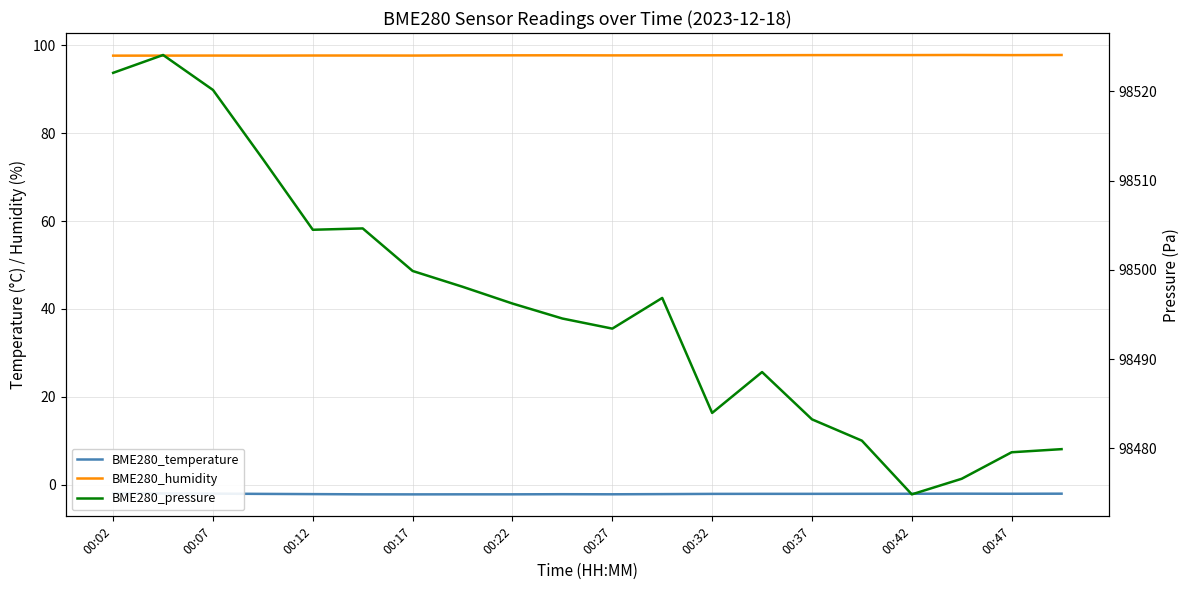

Reading left to right, transcribe all the data shown in this chart.

BME280_temperature: -1.9	-2.0	-2.0	-2.1	-2.1	-2.2	-2.2	-2.2	-2.2	-2.2	-2.2	-2.1	-2.1	-2.1	-2.1	-2.1	-2.1	-2.0	-2.1	-2.0
BME280_humidity: 97.7	97.7	97.7	97.7	97.7	97.7	97.7	97.7	97.7	97.7	97.7	97.7	97.7	97.8	97.8	97.8	97.8	97.8	97.8	97.8
BME280_pressure: 98522.1	98524.1	98520.2	98512.4	98504.5	98504.6	98499.9	98498.1	98496.2	98494.6	98493.4	98496.9	98484.0	98488.6	98483.2	98480.9	98474.8	98476.6	98479.6	98479.9